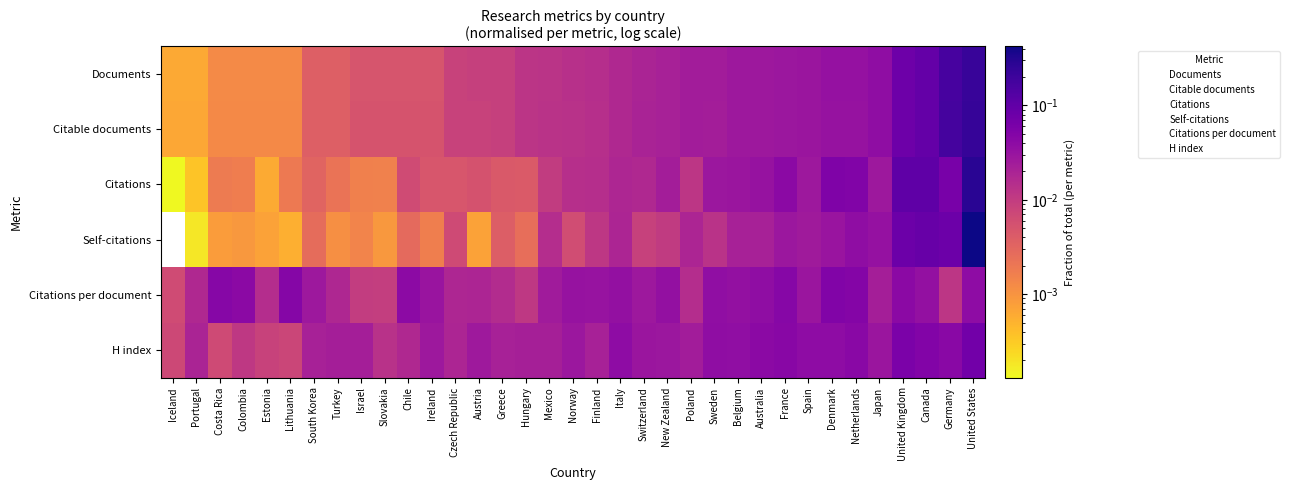

At which category is the sum across all series the highest?

United States